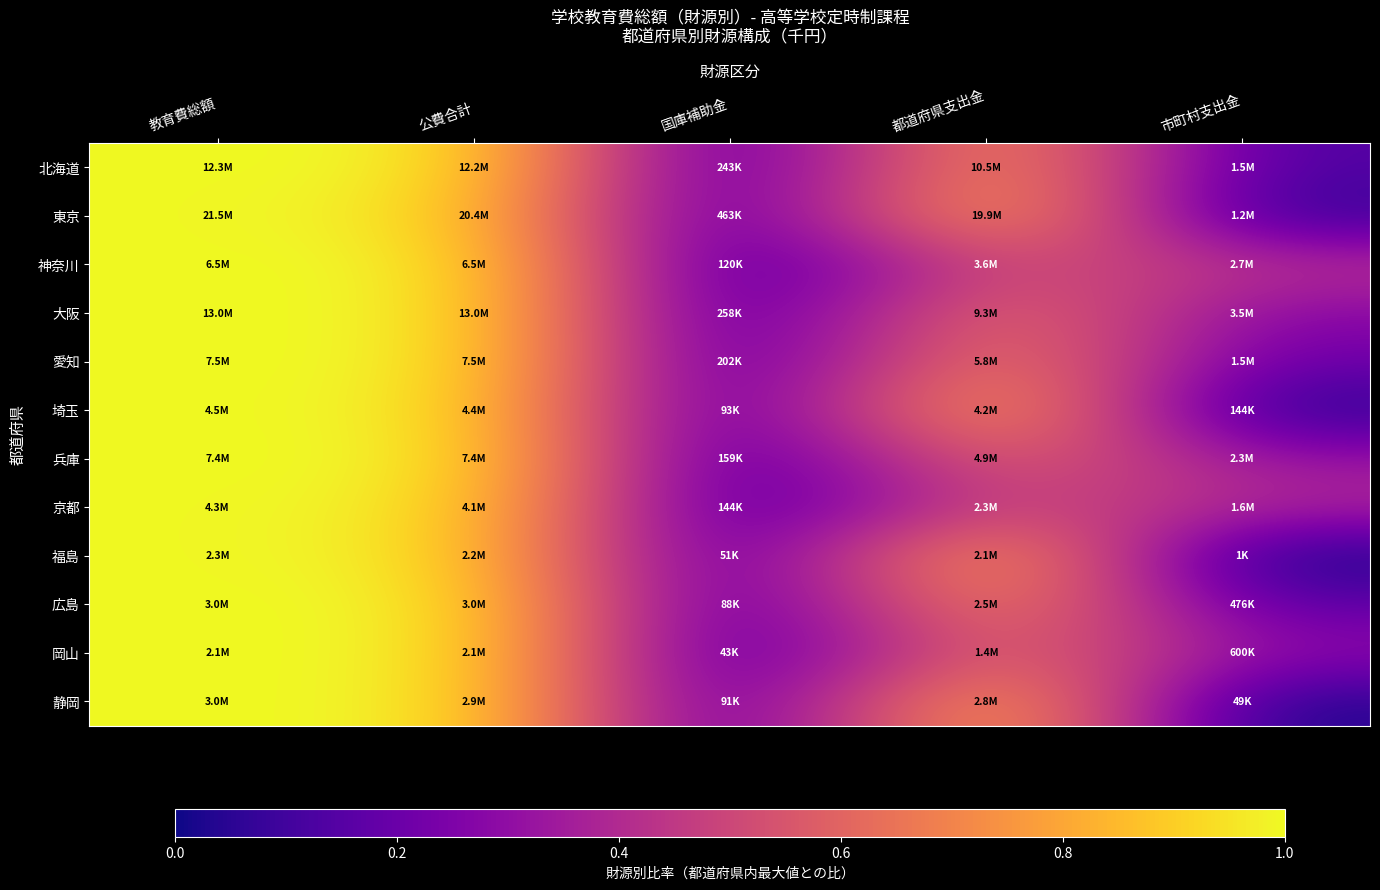

Reading left to right, what are all the values shown in this chart?

北海道: 教育費総額=1.0	公費合計=1.0	国庫補助金=0.0	都道府県支出金=0.9	市町村支出金=0.1
東京: 教育費総額=1.0	公費合計=0.9	国庫補助金=0.0	都道府県支出金=0.9	市町村支出金=0.1
神奈川: 教育費総額=1.0	公費合計=1.0	国庫補助金=0.0	都道府県支出金=0.6	市町村支出金=0.4
大阪: 教育費総額=1.0	公費合計=1.0	国庫補助金=0.0	都道府県支出金=0.7	市町村支出金=0.3
愛知: 教育費総額=1.0	公費合計=1.0	国庫補助金=0.0	都道府県支出金=0.8	市町村支出金=0.2
埼玉: 教育費総額=1.0	公費合計=1.0	国庫補助金=0.0	都道府県支出金=0.9	市町村支出金=0.0
兵庫: 教育費総額=1.0	公費合計=1.0	国庫補助金=0.0	都道府県支出金=0.7	市町村支出金=0.3
京都: 教育費総額=1.0	公費合計=1.0	国庫補助金=0.0	都道府県支出金=0.5	市町村支出金=0.4
福島: 教育費総額=1.0	公費合計=1.0	国庫補助金=0.0	都道府県支出金=0.9	市町村支出金=0.0
広島: 教育費総額=1.0	公費合計=1.0	国庫補助金=0.0	都道府県支出金=0.8	市町村支出金=0.2
岡山: 教育費総額=1.0	公費合計=1.0	国庫補助金=0.0	都道府県支出金=0.7	市町村支出金=0.3
静岡: 教育費総額=1.0	公費合計=1.0	国庫補助金=0.0	都道府県支出金=0.9	市町村支出金=0.0